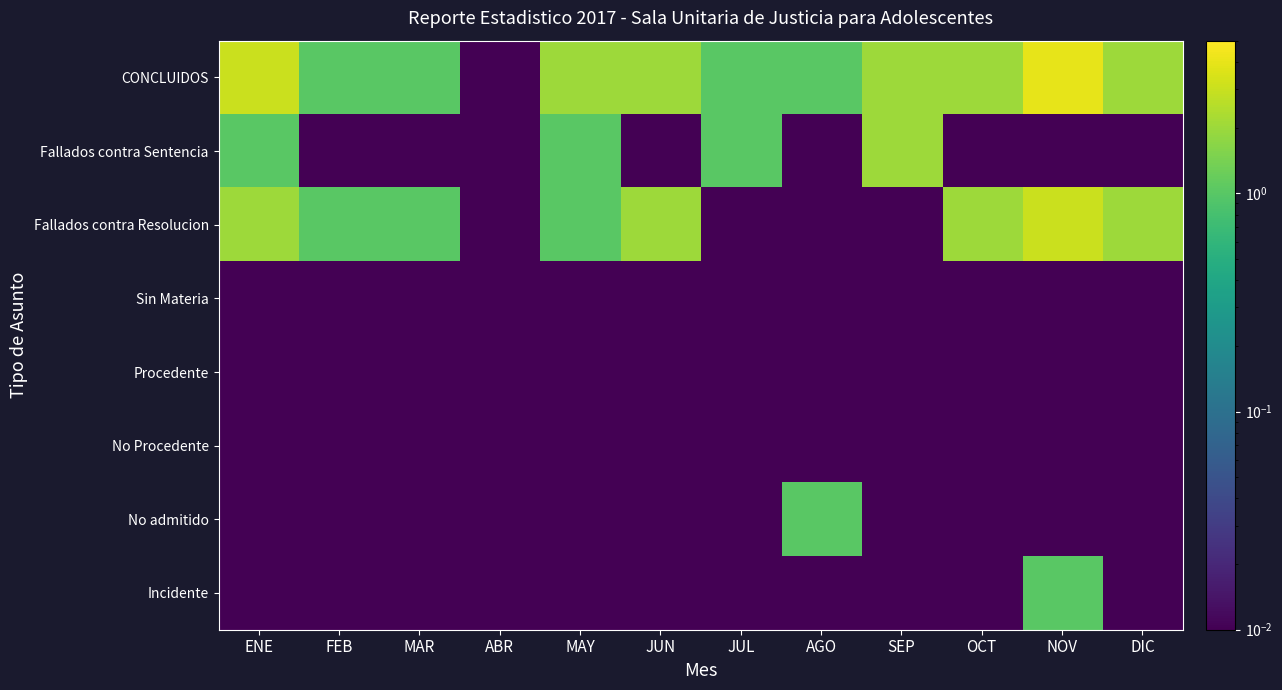

Reading left to right, list all the values displayed in this chart.

CONCLUIDOS: ENE=3.0	FEB=1.0	MAR=1.0	ABR=0.0	MAY=2.0	JUN=2.0	JUL=1.0	AGO=1.0	SEP=2.0	OCT=2.0	NOV=4.0	DIC=2.0
Fallados contra Sentencia: ENE=1.0	FEB=0.0	MAR=0.0	ABR=0.0	MAY=1.0	JUN=0.0	JUL=1.0	AGO=0.0	SEP=2.0	OCT=0.0	NOV=0.0	DIC=0.0
Fallados contra Resolucion: ENE=2.0	FEB=1.0	MAR=1.0	ABR=0.0	MAY=1.0	JUN=2.0	JUL=0.0	AGO=0.0	SEP=0.0	OCT=2.0	NOV=3.0	DIC=2.0
Sin Materia: ENE=0.0	FEB=0.0	MAR=0.0	ABR=0.0	MAY=0.0	JUN=0.0	JUL=0.0	AGO=0.0	SEP=0.0	OCT=0.0	NOV=0.0	DIC=0.0
Procedente: ENE=0.0	FEB=0.0	MAR=0.0	ABR=0.0	MAY=0.0	JUN=0.0	JUL=0.0	AGO=0.0	SEP=0.0	OCT=0.0	NOV=0.0	DIC=0.0
No Procedente: ENE=0.0	FEB=0.0	MAR=0.0	ABR=0.0	MAY=0.0	JUN=0.0	JUL=0.0	AGO=0.0	SEP=0.0	OCT=0.0	NOV=0.0	DIC=0.0
No admitido: ENE=0.0	FEB=0.0	MAR=0.0	ABR=0.0	MAY=0.0	JUN=0.0	JUL=0.0	AGO=1.0	SEP=0.0	OCT=0.0	NOV=0.0	DIC=0.0
Incidente: ENE=0.0	FEB=0.0	MAR=0.0	ABR=0.0	MAY=0.0	JUN=0.0	JUL=0.0	AGO=0.0	SEP=0.0	OCT=0.0	NOV=1.0	DIC=0.0